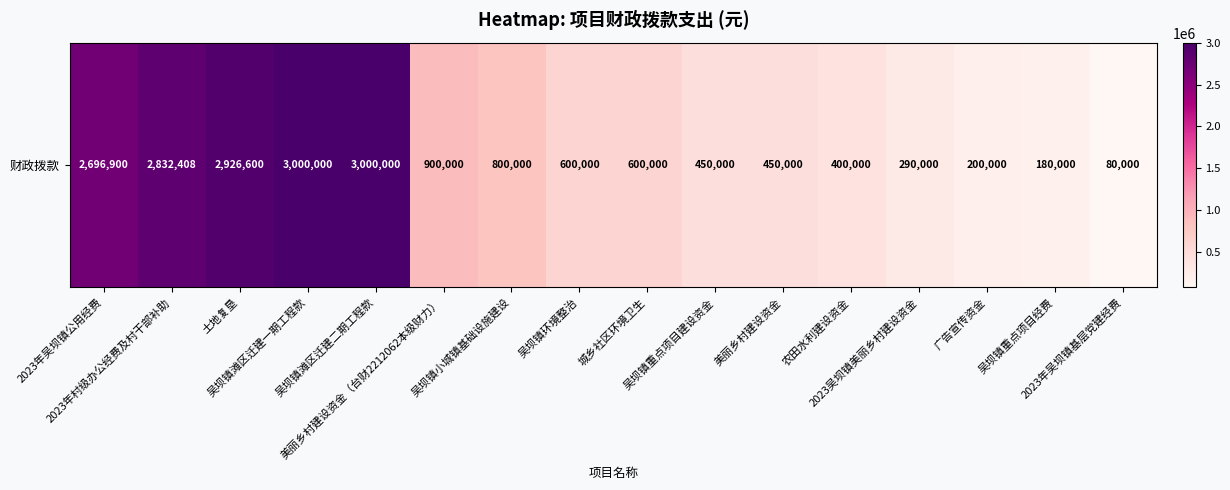

What is the difference between the maximum and second lowest values?

2820000